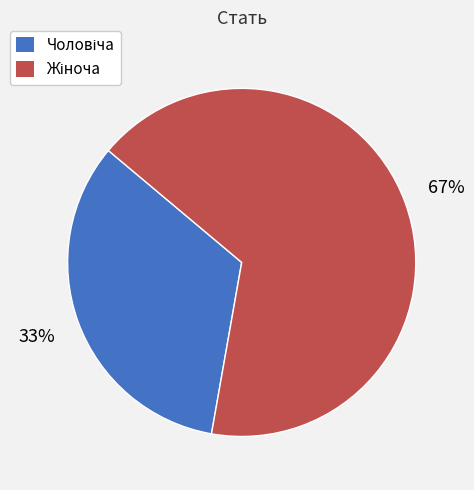

To the nearest percent, what is the average slice percentage?

50%